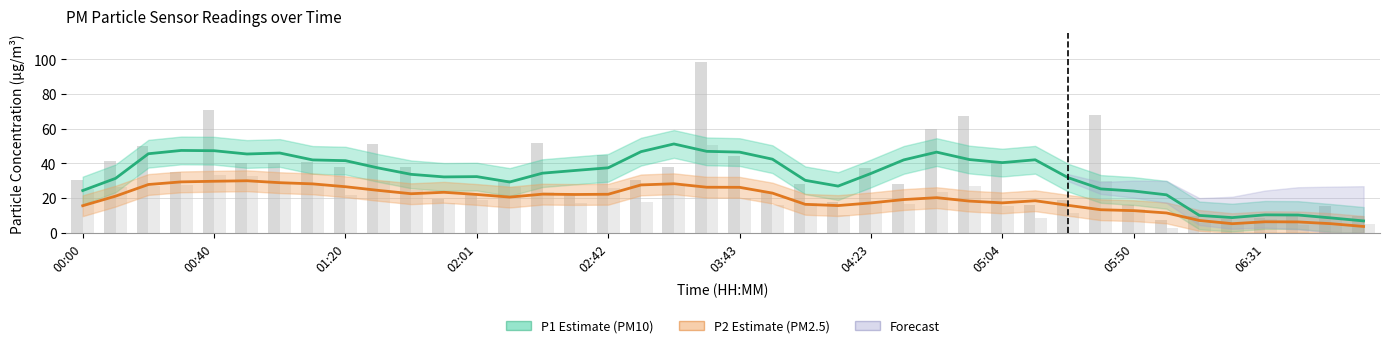

The P2 (PM2.5) series shows 17.3 at 05:04. True or false?

True